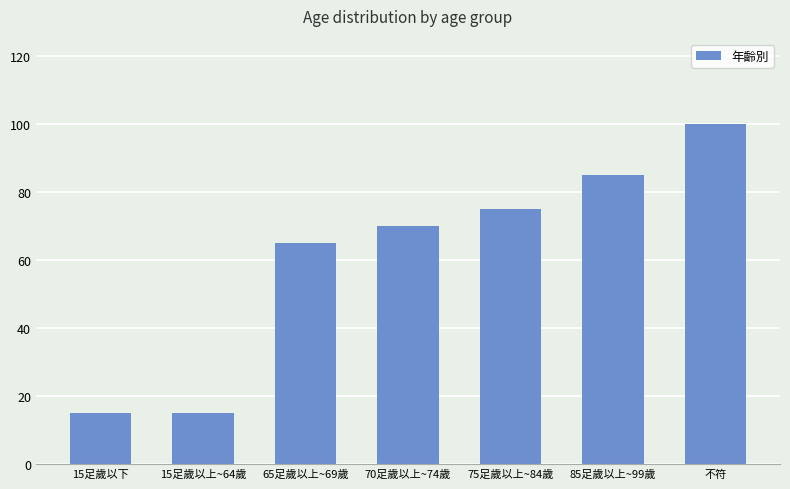

What is the label of the 2nd bar from the left?

15足歲以上~64歲